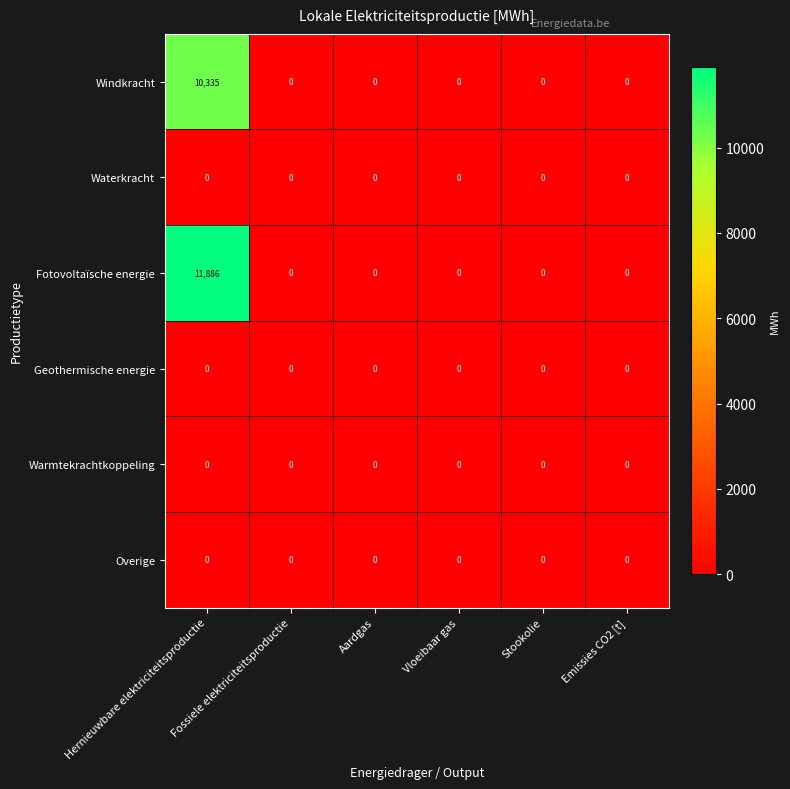

Which series has the largest total across all categories?

Fotovoltaïsche energie